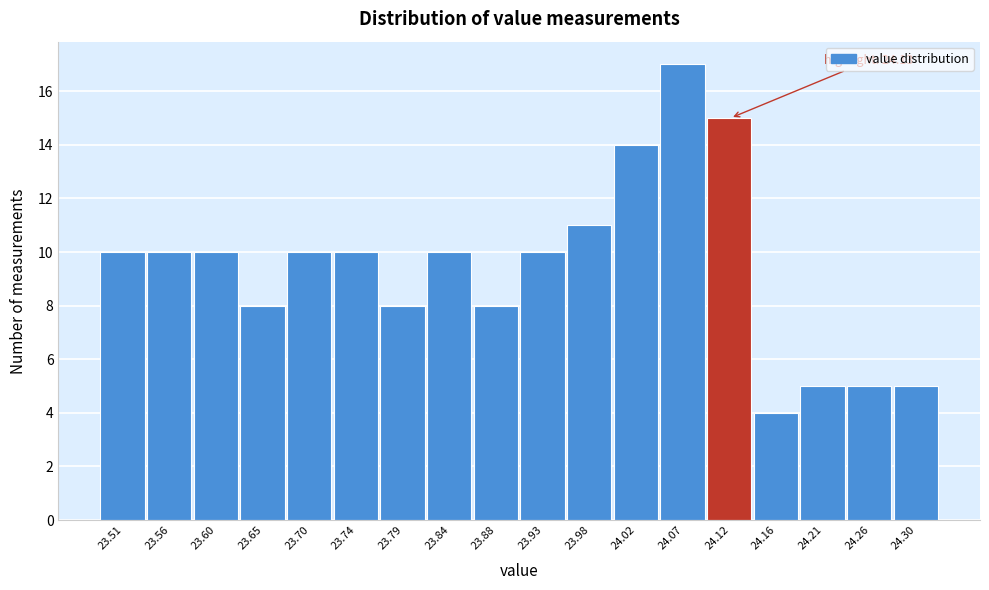

Reading left to right, extract all data points from this chart.

23.51=10	23.56=10	23.60=10	23.65=8	23.70=10	23.74=10	23.79=8	23.84=10	23.88=8	23.93=10	23.98=11	24.02=14	24.07=17	24.12=15	24.16=4	24.21=5	24.26=5	24.30=5